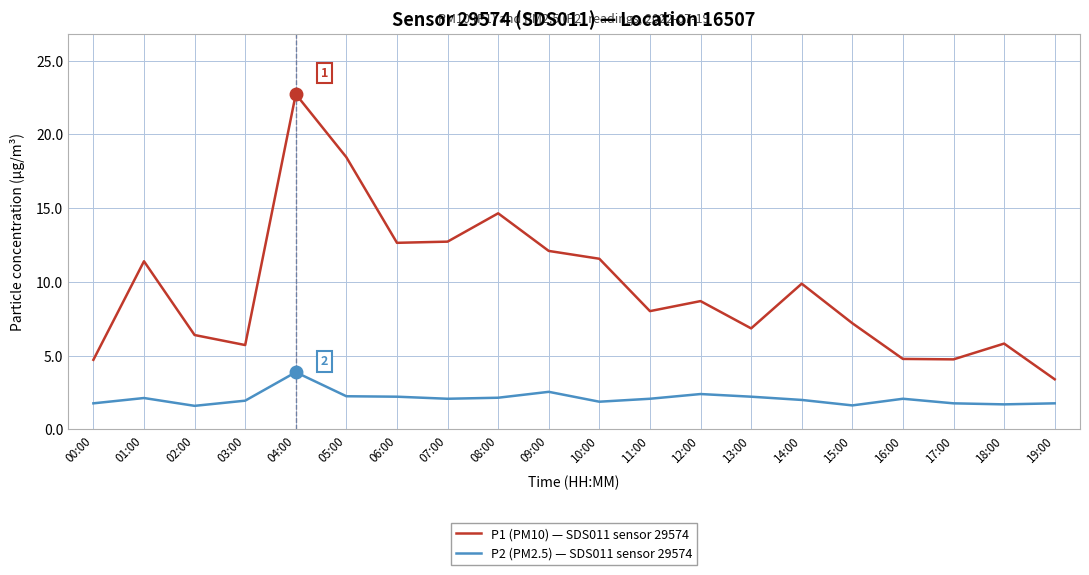

At which category does the chart reach its peak across all series?

04:00